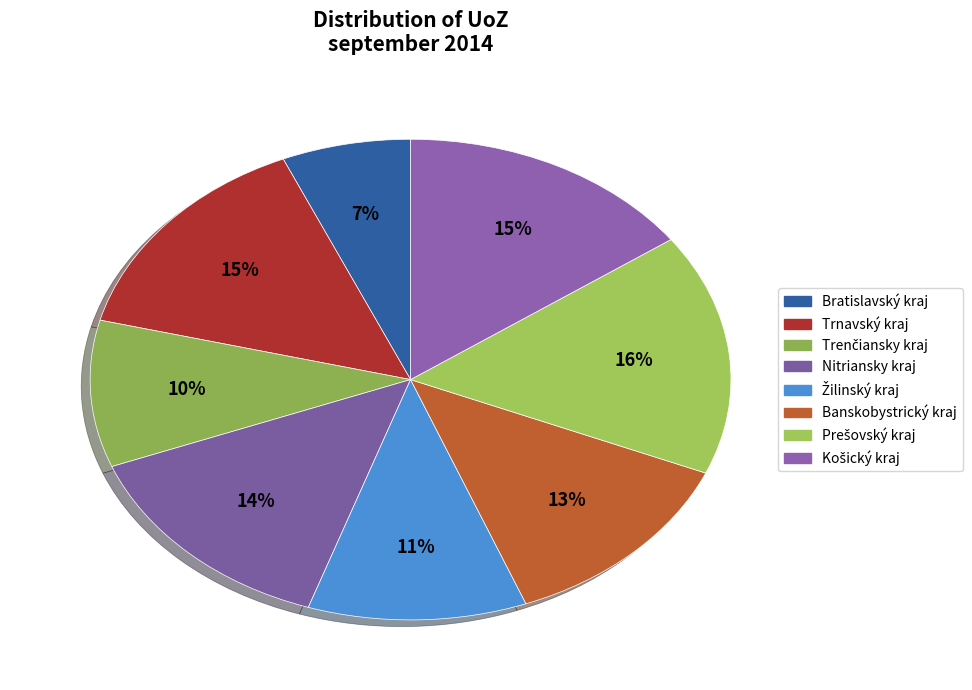

The Prešovský kraj slice represents 16% of the pie. True or false?

True